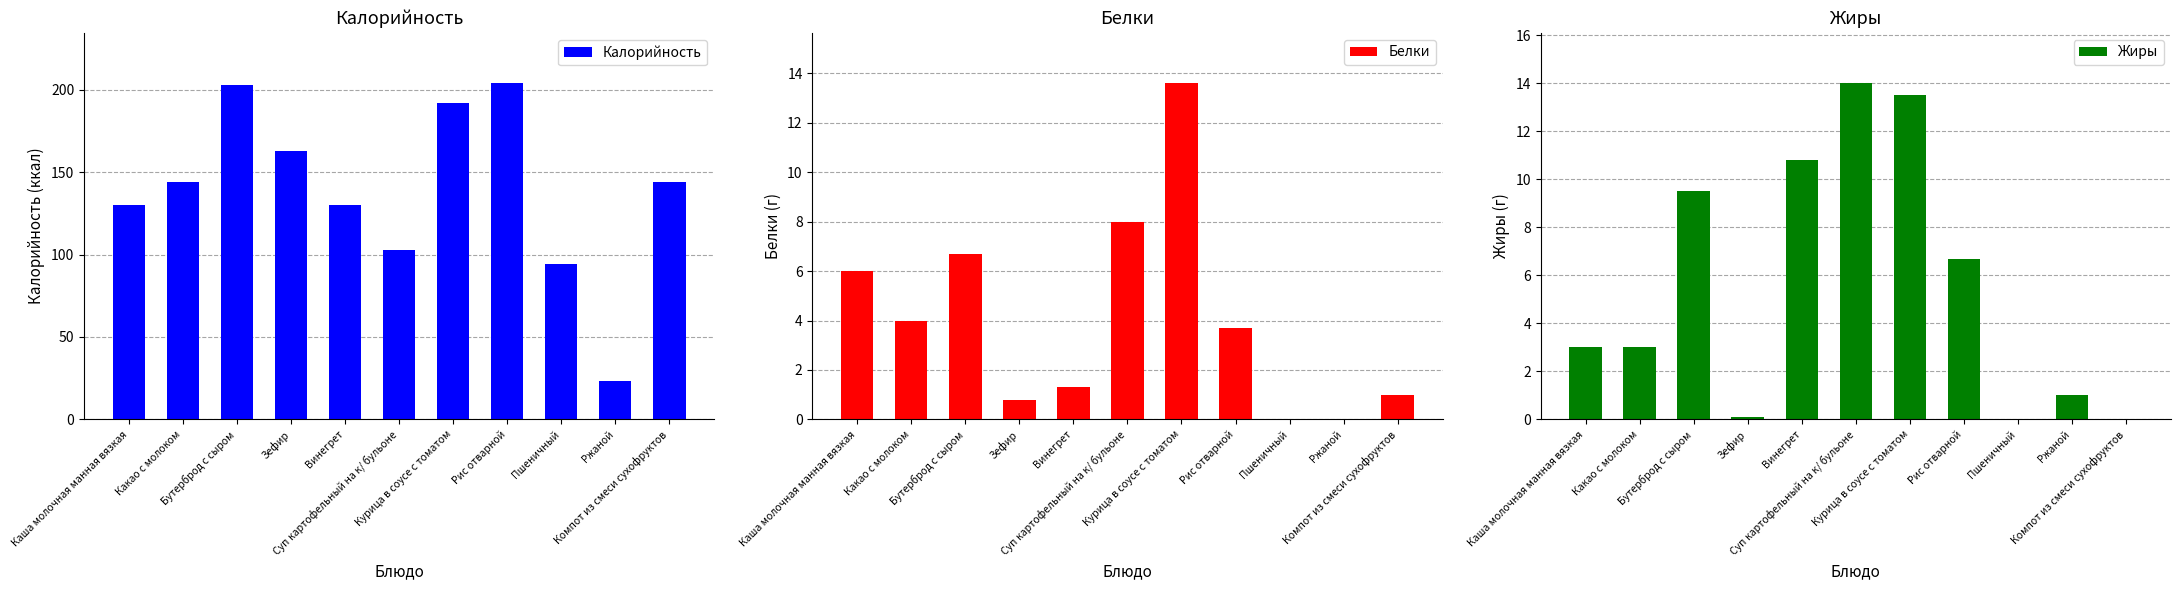

At which category is the sum across all series the highest?

Бутерброд с сыром